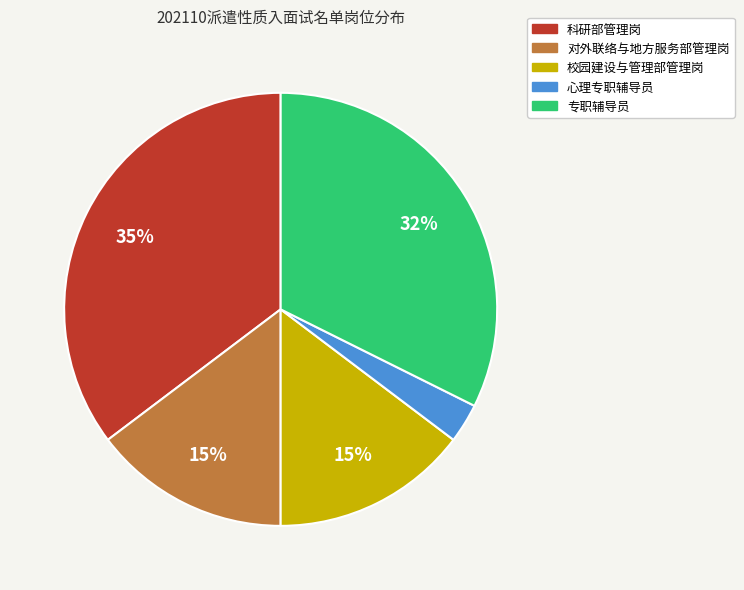

What is the largest slice in the pie chart?

科研部管理岗